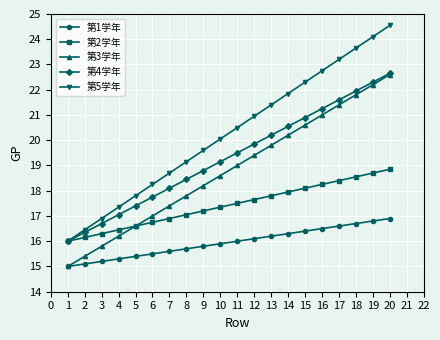

Between 2 and 6, which series saw the biggest shift?

第5学年